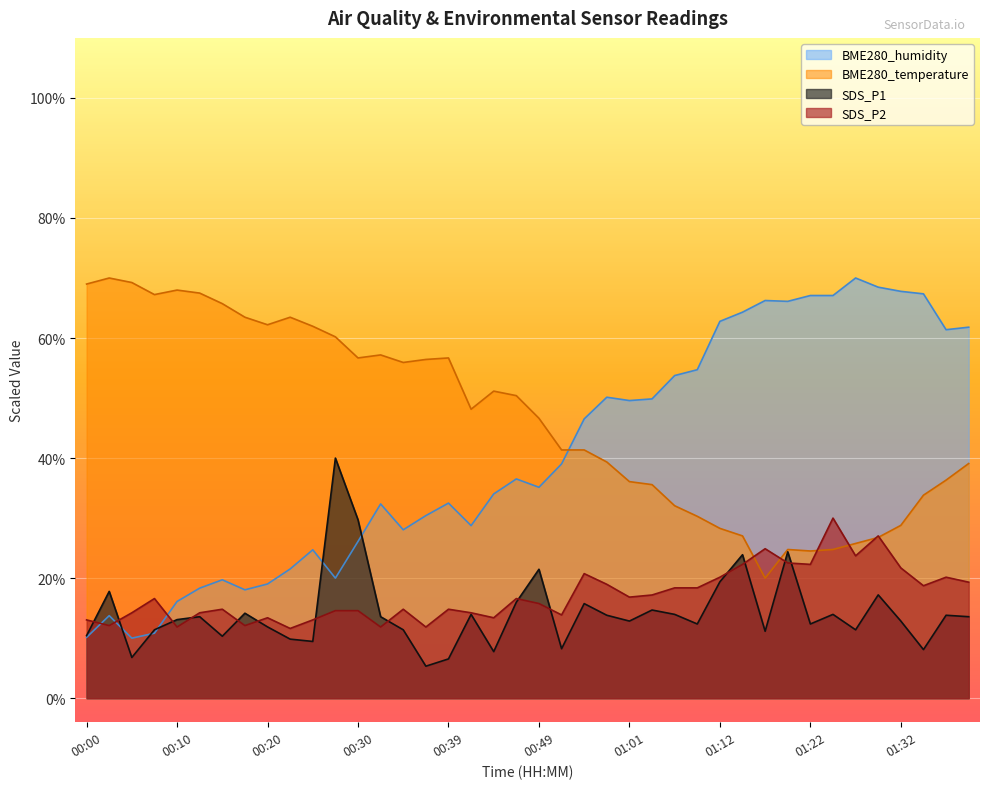

Which label corresponds to the smallest value in the chart?

00:37